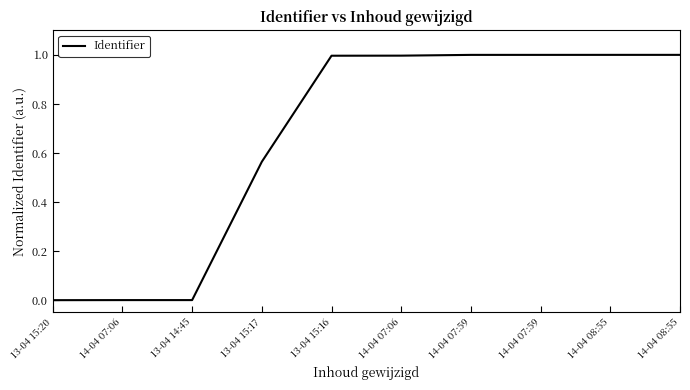

Read the value at 14-04 07:59.

1.0